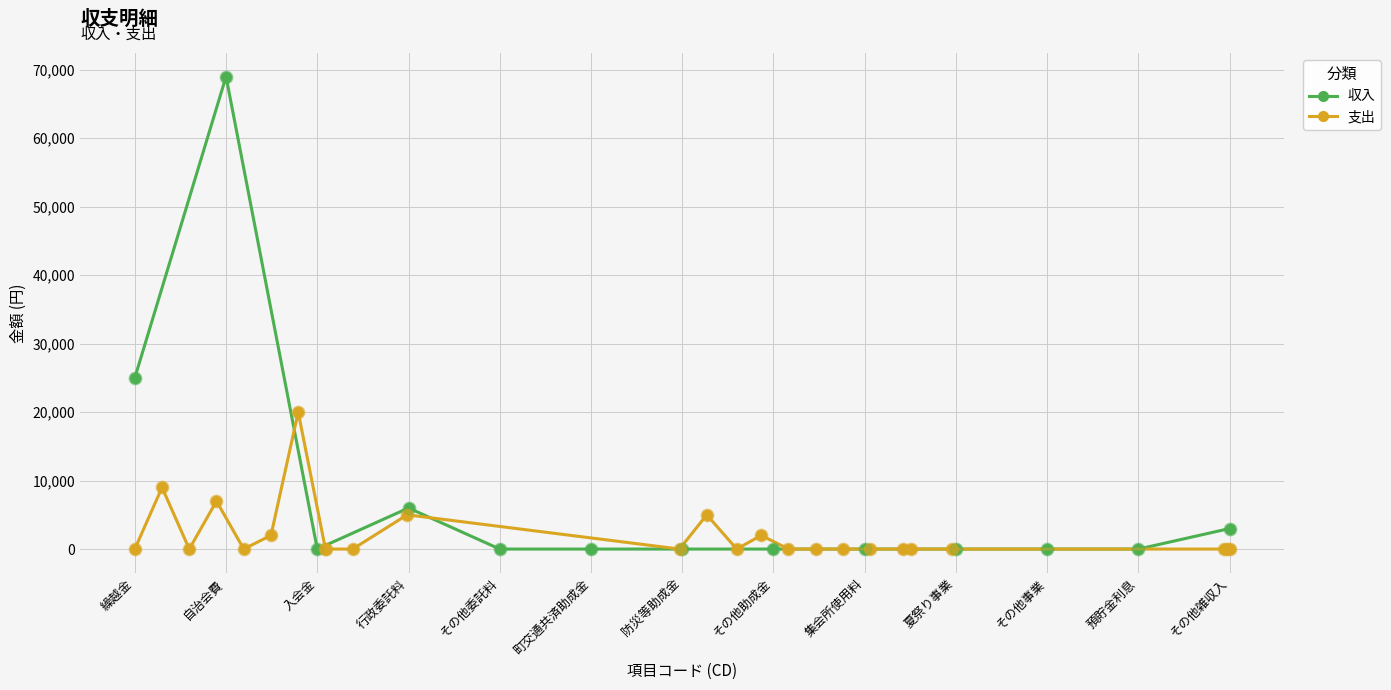

What is the change in value from 自治会費 to 町交通共済助成金?

-69000